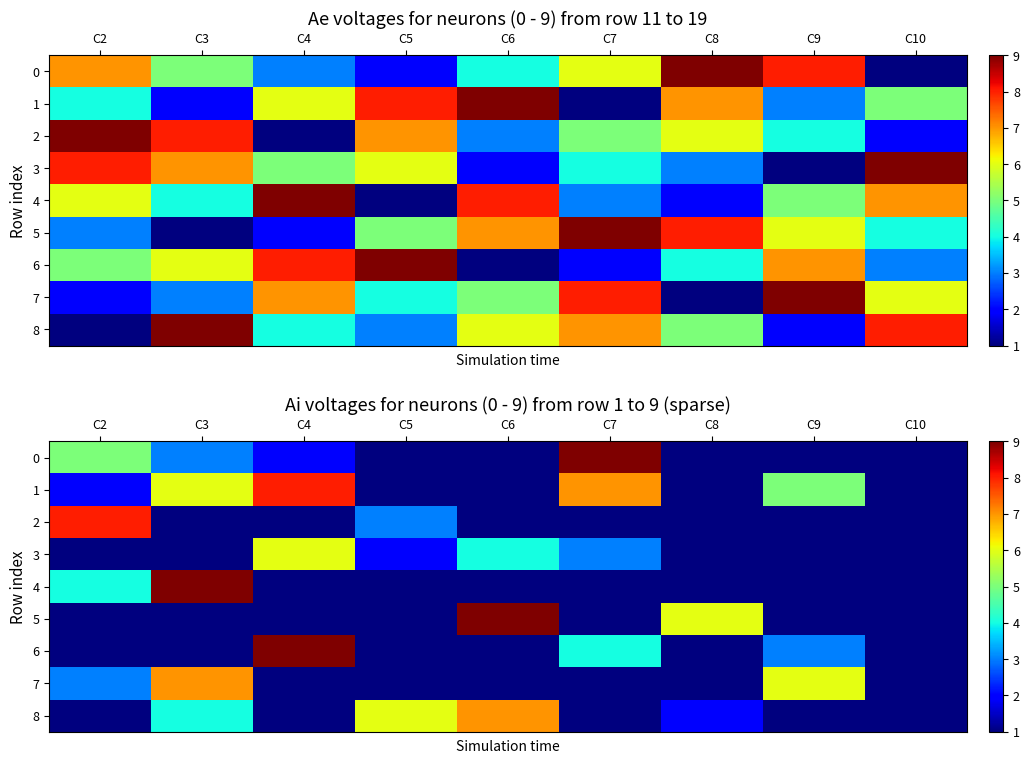

What is the smallest value displayed?

1